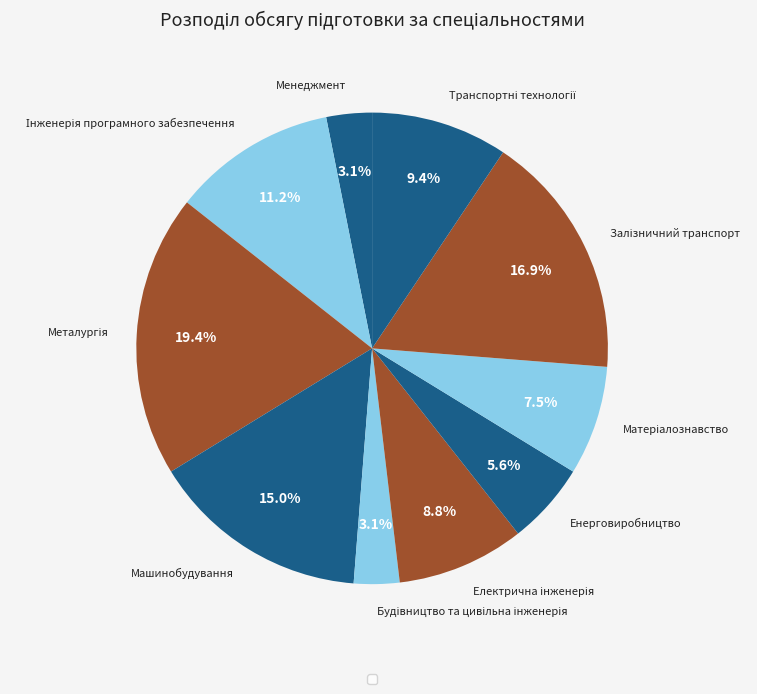

Does any single category account for the majority?

No